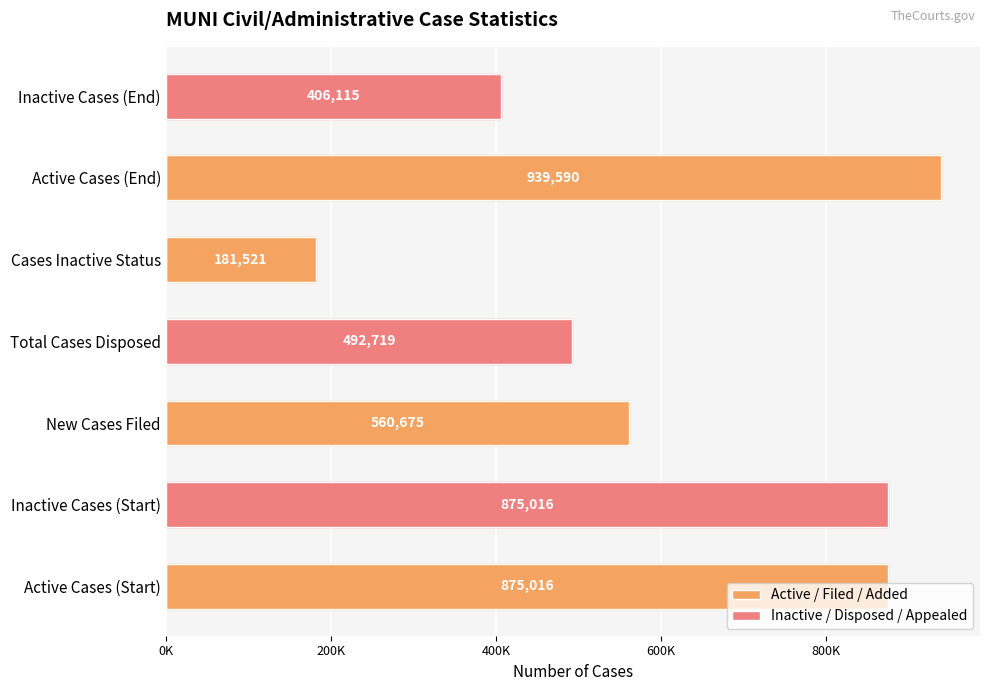

At how many categories does at least one series exceed 787897?

3